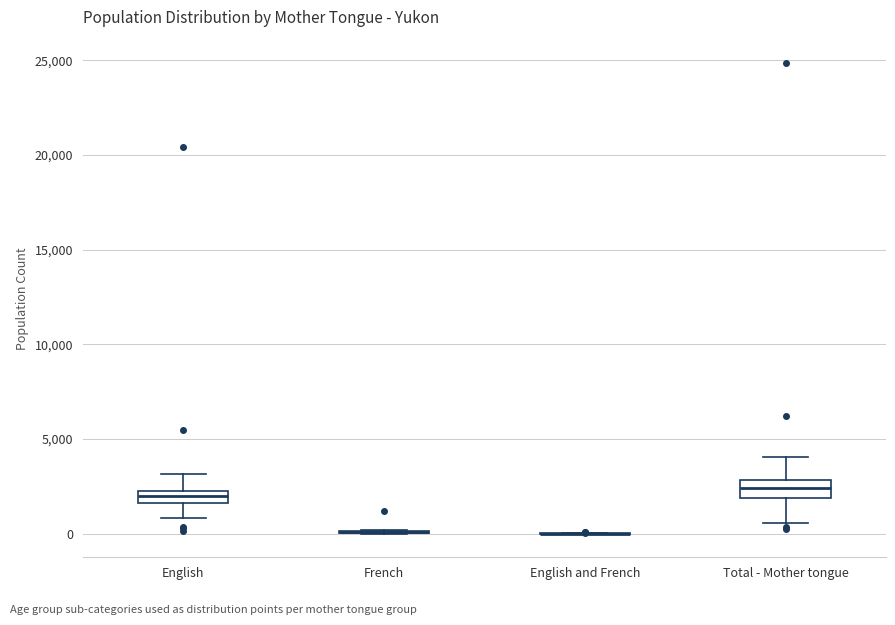

Where is the lower edge of the box for Total - Mother tongue on the y-axis? The values are not printed on the chart, so give them approximately, as read against the axis.

2000